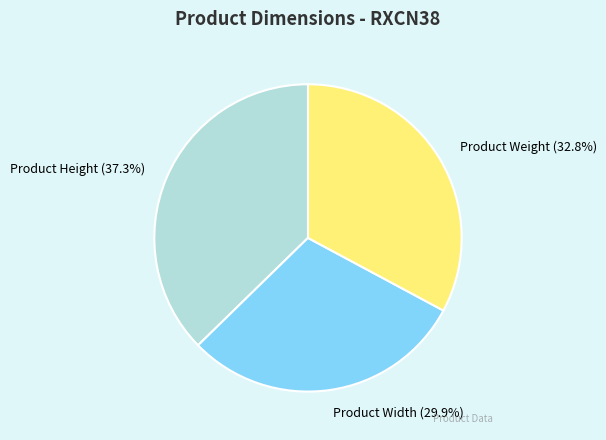

Rank the categories by value from highest to lowest.

Product Height, Product Weight, Product Width